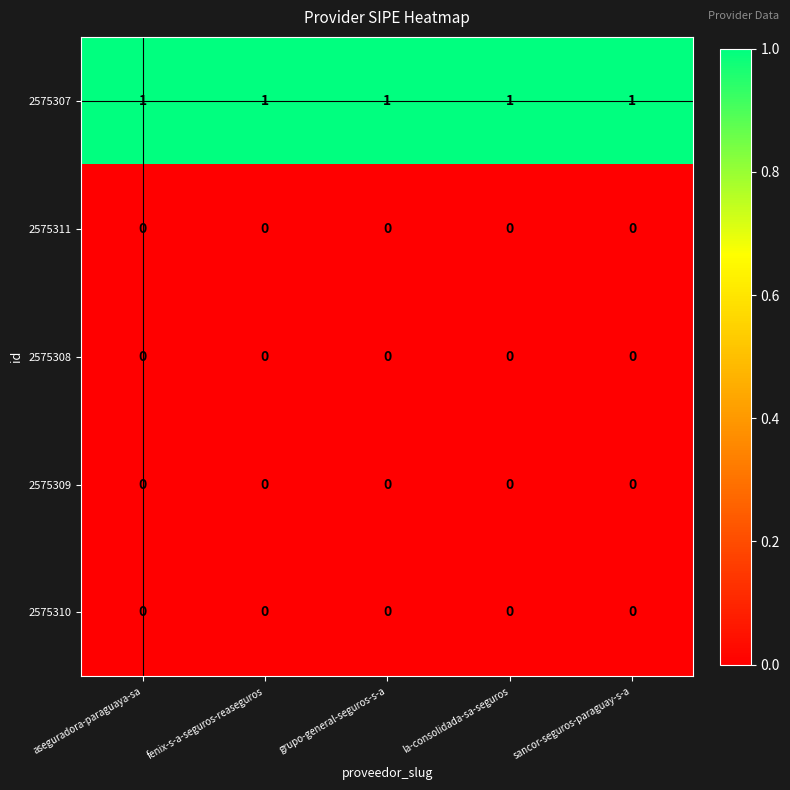

What is the sum of all 2575307 values?

5